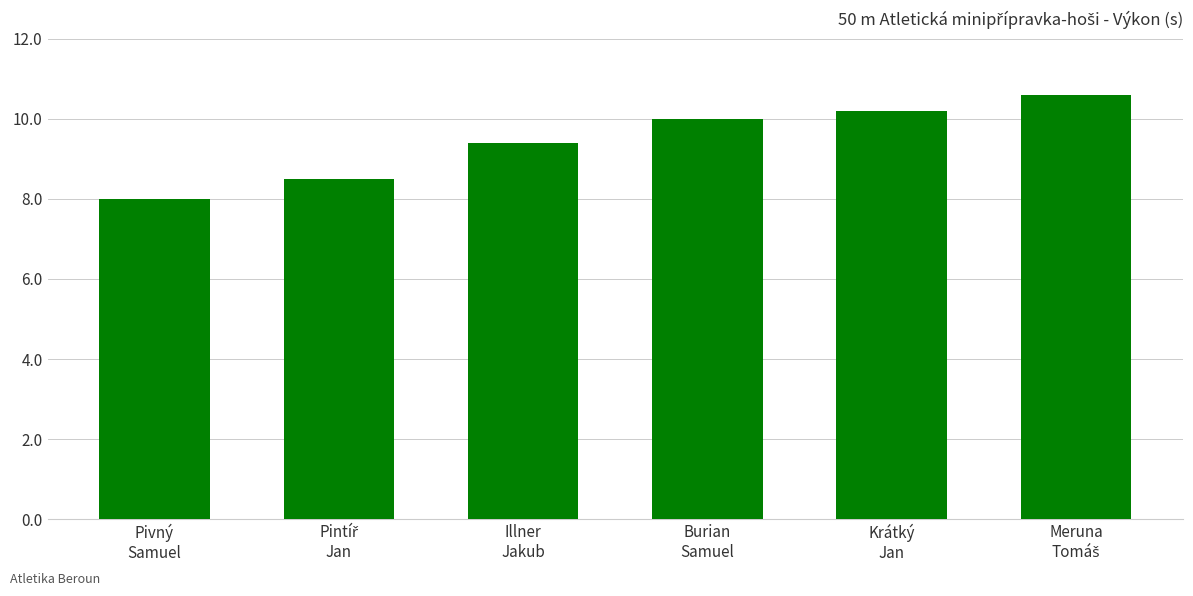

Are the bars horizontal?

No